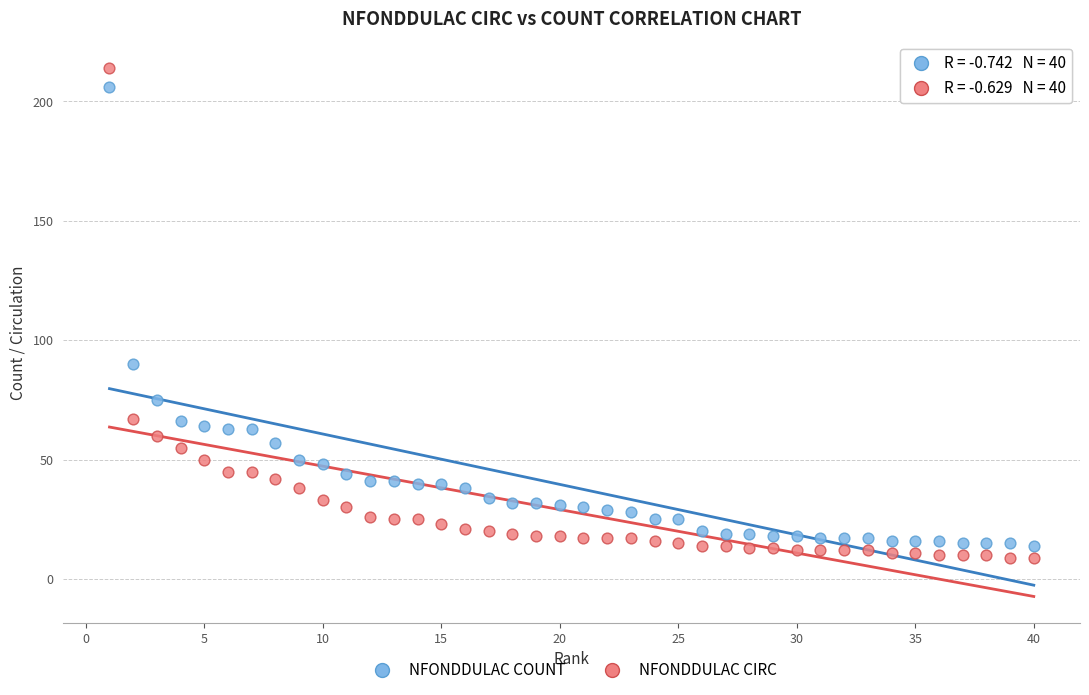

Which series has the widest spread of Y values?

NFONDDULAC CIRC